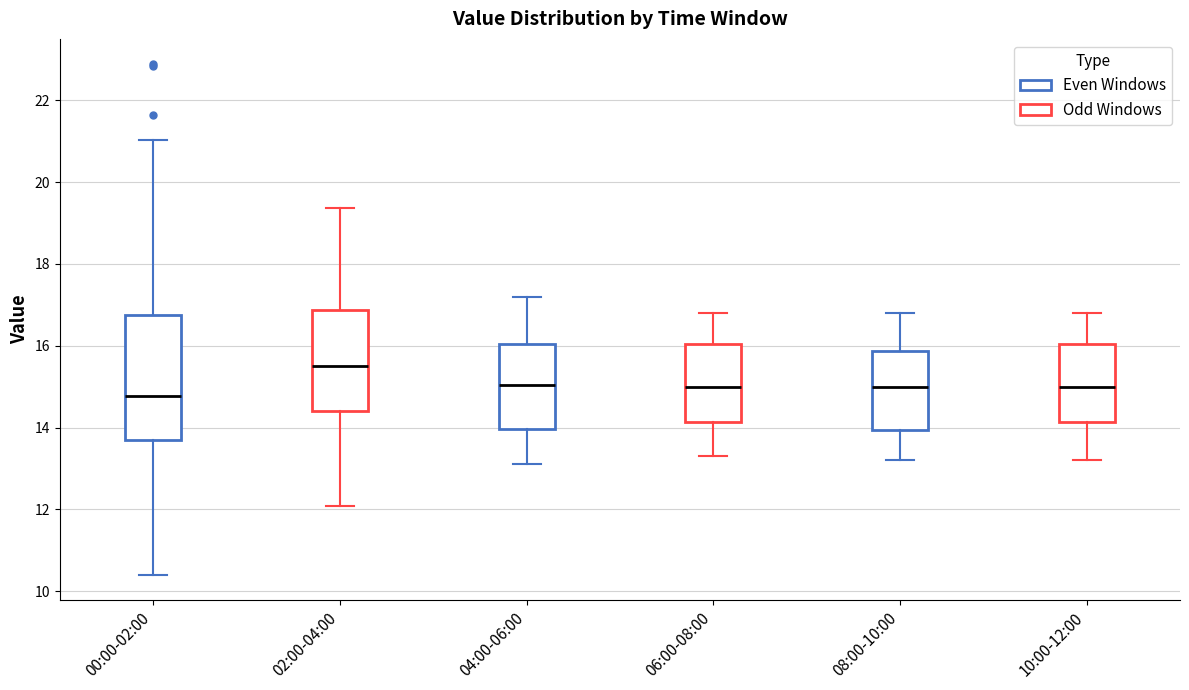

Reading left to right, transcribe this box plot: for each box, give where its median line is, the range the box spans, and where its two whiskers end, as read against the y-axis. The values are not printed on the chart, so give them approximately, as read against the axis.

00:00-02:00: median 14.8, box 13.6 to 16.8, whiskers 10.4 to 21.0
02:00-04:00: median 15.6, box 14.4 to 16.8, whiskers 12.0 to 19.4
04:00-06:00: median 15.0, box 14.0 to 16.0, whiskers 13.2 to 17.2
06:00-08:00: median 15.0, box 14.2 to 16.0, whiskers 13.4 to 16.8
08:00-10:00: median 15.0, box 14.0 to 15.8, whiskers 13.2 to 16.8
10:00-12:00: median 15.0, box 14.2 to 16.0, whiskers 13.2 to 16.8